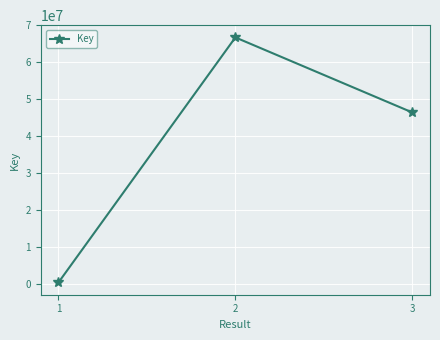

Reading left to right, transcribe all the data shown in this chart.

312999	66751294	46406944